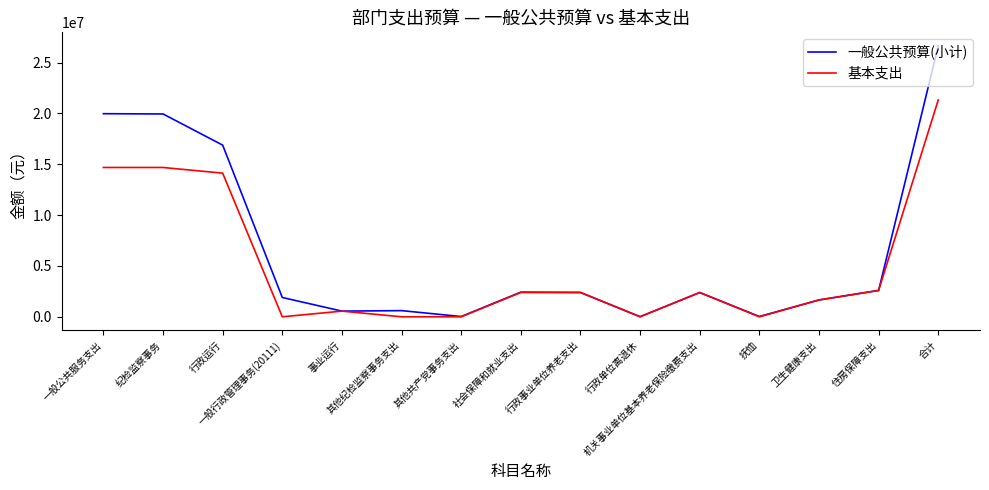

At which category is the sum across all series the highest?

合计